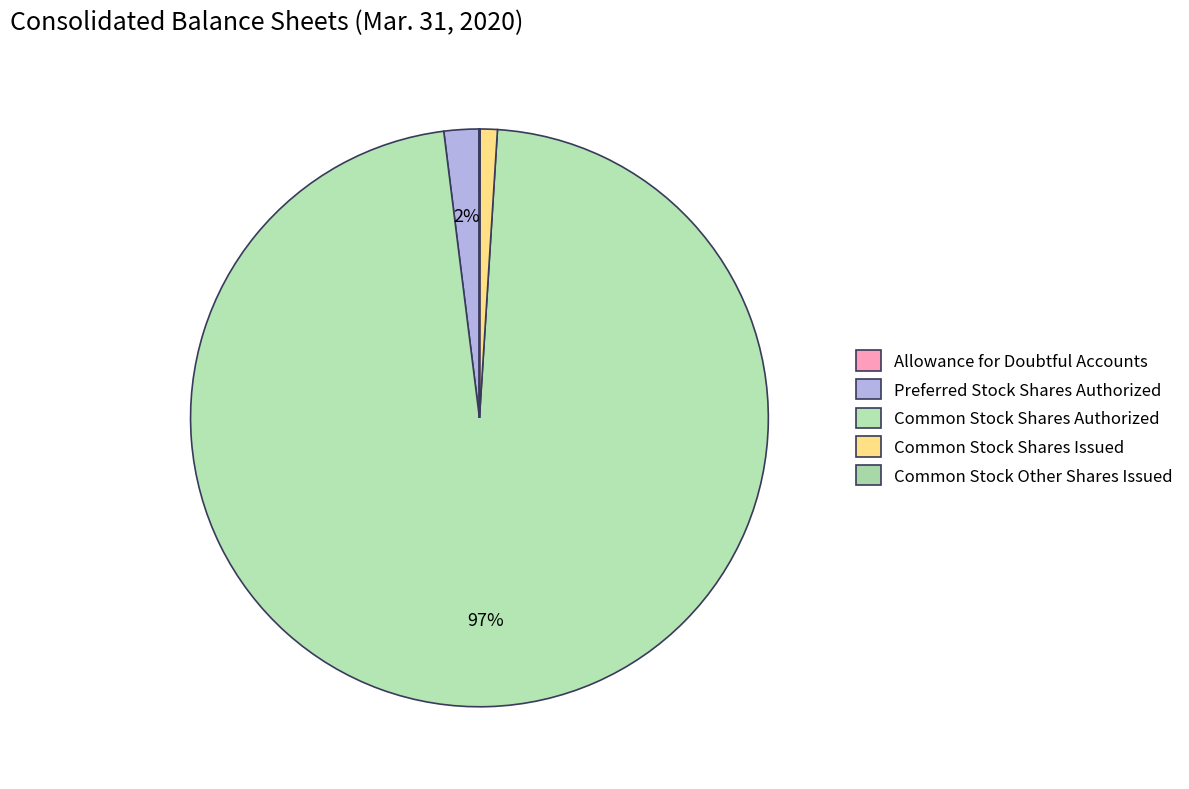

To the nearest percent, what is the average slice percentage?

20%